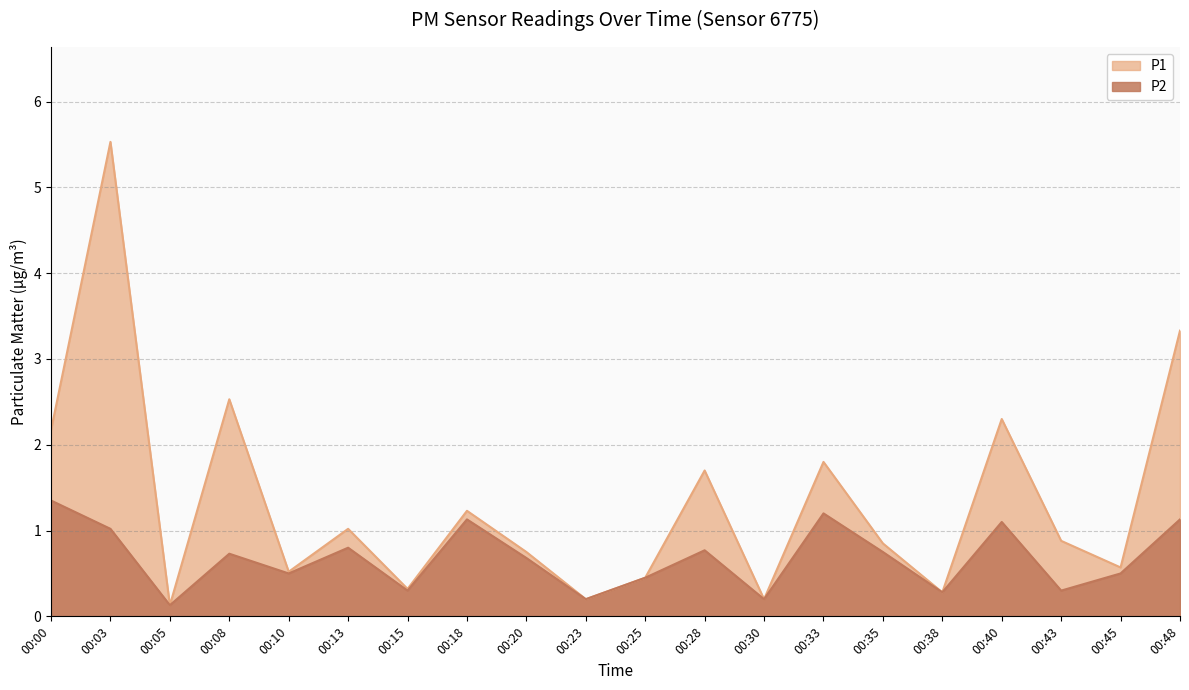

Rank the categories by P2 value from lowest to highest.

00:05, 00:23, 00:30, 00:38, 00:15, 00:43, 00:25, 00:10, 00:45, 00:20, 00:08, 00:35, 00:28, 00:13, 00:03, 00:40, 00:18, 00:48, 00:33, 00:00